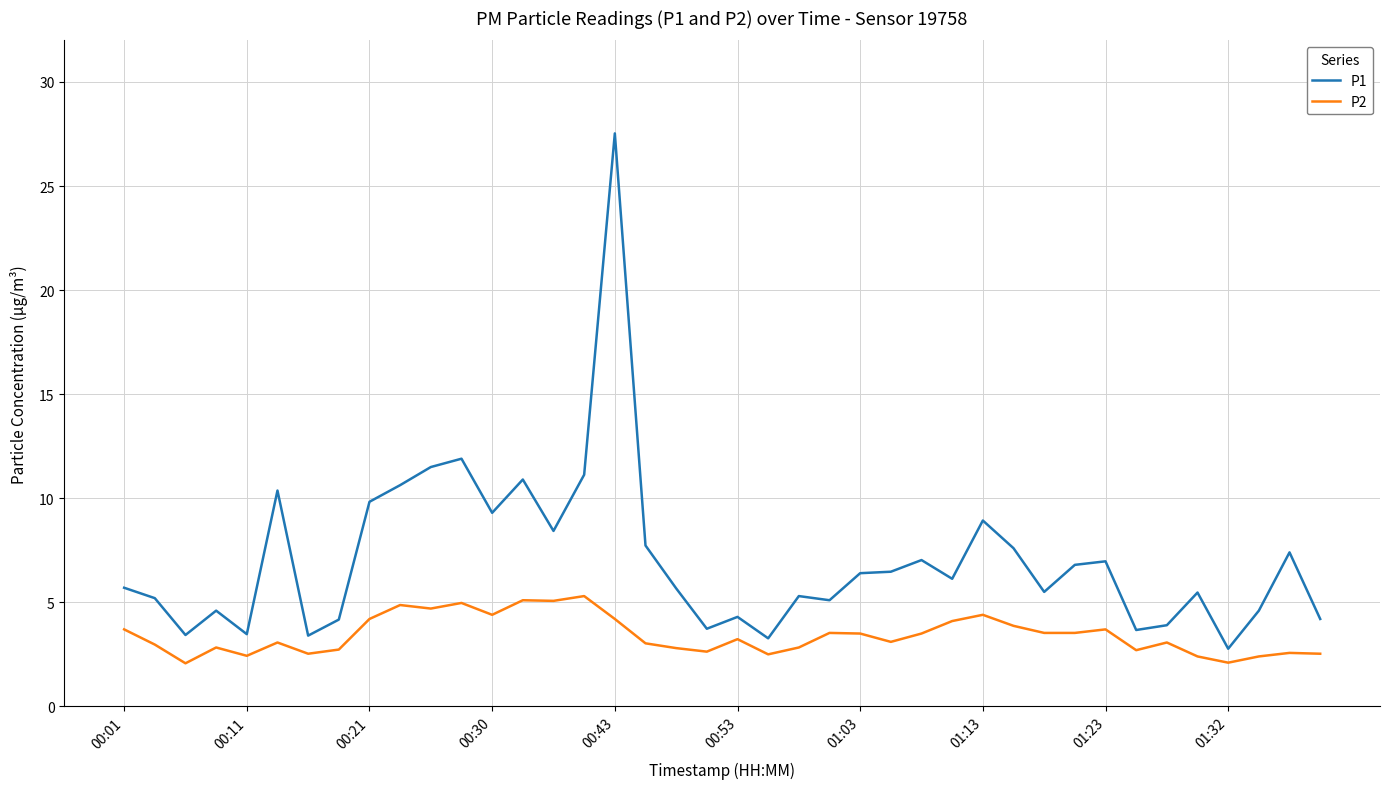

What is the difference between the maximum and minimum values in the P2 series?

3.2